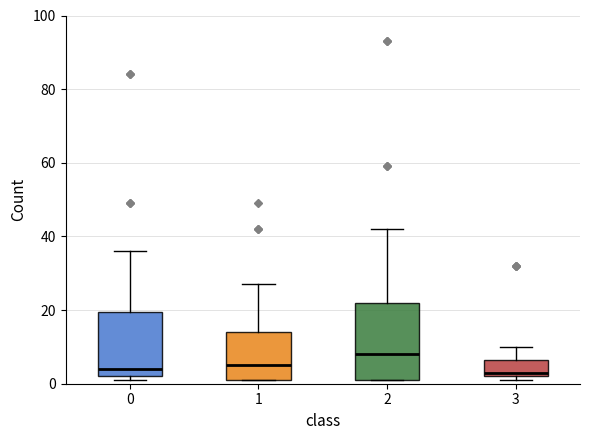

Which box has the highest median line?

2